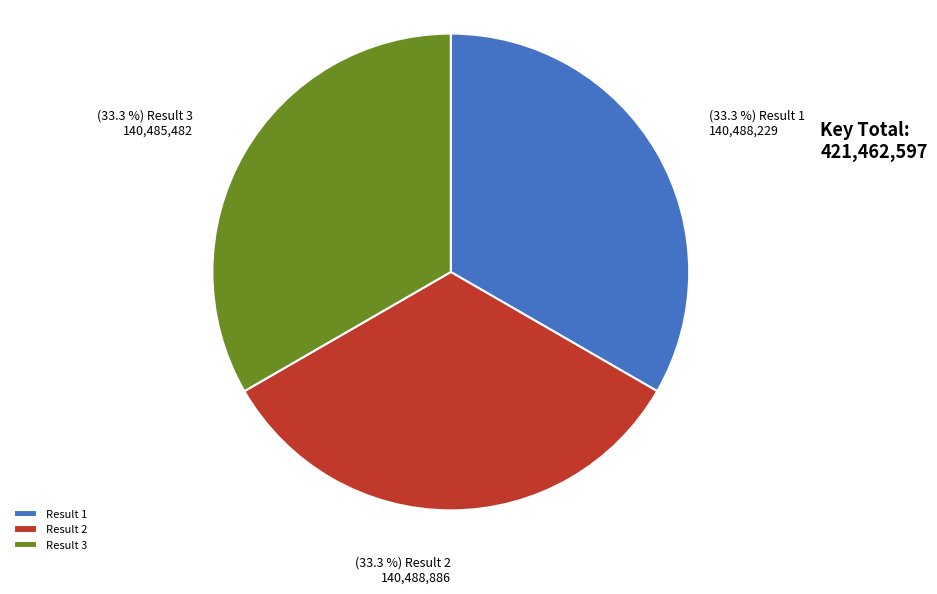

Is there a majority slice in this chart?

No